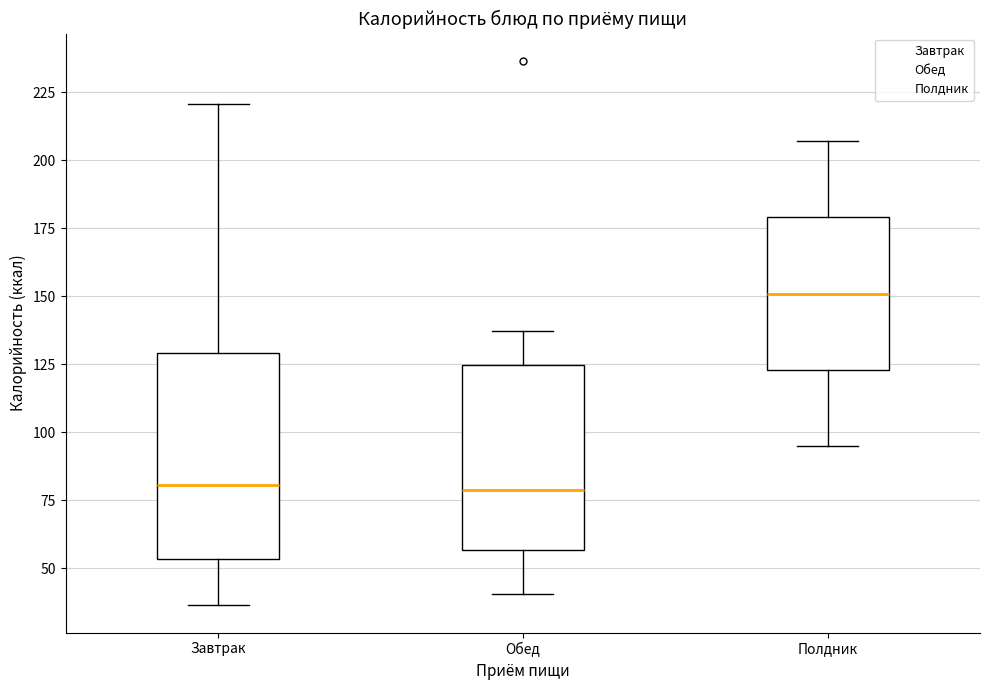

Reading left to right, read every box against the y-axis: the position of its median line, the range the box covers, and the ends of its whiskers. The values are not printed on the chart, so give them approximately, as read against the axis.

Завтрак: median 80, box 55 to 130, whiskers 35 to 220
Обед: median 80, box 55 to 125, whiskers 40 to 135
Полдник: median 150, box 125 to 180, whiskers 95 to 205